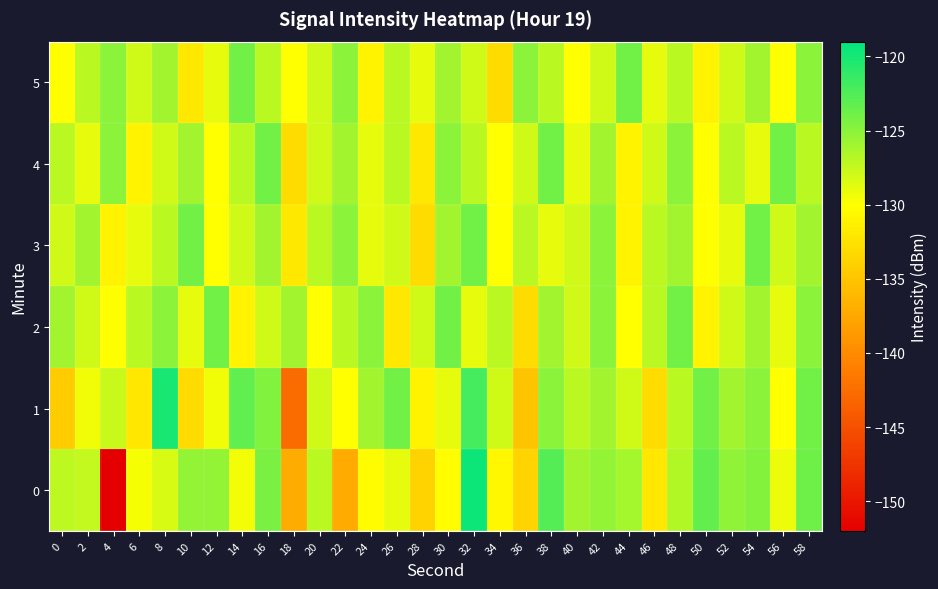

Reading left to right, extract all data points from this chart.

0: 0=-127.2	2=-127.5	4=-152.2	6=-129.6	8=-128.3	10=-125.4	12=-125.4	14=-129.5	16=-124.3	18=-137.1	20=-127.1	22=-137.2	24=-130.2	26=-129.0	28=-133.8	30=-130.2	32=-119.6	34=-130.6	36=-133.6	38=-122.6	40=-126.0	42=-125.4	44=-126.1	46=-132.1	48=-126.7	50=-123.3	52=-125.2	54=-124.7	56=-129.3	58=-123.9
1: 0=-134.4	2=-129.3	4=-127.7	6=-132.1	8=-120.1	10=-133.1	12=-129.3	14=-123.2	16=-124.6	18=-142.7	20=-128.0	22=-130.0	24=-126.0	26=-124.0	28=-131.0	30=-129.0	32=-122.0	34=-128.0	36=-135.0	38=-125.0	40=-127.0	42=-126.0	44=-128.0	46=-133.0	48=-127.0	50=-124.0	52=-126.0	54=-125.0	56=-130.0	58=-124.0
2: 0=-126.0	2=-128.0	4=-130.0	6=-127.0	8=-125.0	10=-129.0	12=-124.0	14=-131.0	16=-128.0	18=-126.0	20=-130.0	22=-127.0	24=-125.0	26=-132.0	28=-128.0	30=-124.0	32=-129.0	34=-127.0	36=-133.0	38=-126.0	40=-128.0	42=-125.0	44=-130.0	46=-127.0	48=-124.0	50=-131.0	52=-128.0	54=-126.0	56=-129.0	58=-125.0
3: 0=-128.0	2=-126.0	4=-131.0	6=-129.0	8=-127.0	10=-124.0	12=-130.0	14=-128.0	16=-126.0	18=-132.0	20=-127.0	22=-125.0	24=-129.0	26=-128.0	28=-133.0	30=-126.0	32=-124.0	34=-130.0	36=-127.0	38=-129.0	40=-128.0	42=-125.0	44=-131.0	46=-127.0	48=-126.0	50=-130.0	52=-129.0	54=-124.0	56=-128.0	58=-126.0
4: 0=-127.0	2=-129.0	4=-125.0	6=-131.0	8=-128.0	10=-126.0	12=-130.0	14=-127.0	16=-124.0	18=-133.0	20=-128.0	22=-126.0	24=-129.0	26=-127.0	28=-132.0	30=-125.0	32=-127.0	34=-130.0	36=-128.0	38=-124.0	40=-129.0	42=-126.0	44=-131.0	46=-128.0	48=-125.0	50=-130.0	52=-127.0	54=-129.0	56=-124.0	58=-127.0
5: 0=-130.0	2=-127.0	4=-125.0	6=-128.0	8=-126.0	10=-132.0	12=-129.0	14=-124.0	16=-127.0	18=-130.0	20=-128.0	22=-125.0	24=-131.0	26=-127.0	28=-129.0	30=-126.0	32=-128.0	34=-133.0	36=-125.0	38=-127.0	40=-130.0	42=-128.0	44=-124.0	46=-129.0	48=-127.0	50=-131.0	52=-128.0	54=-126.0	56=-130.0	58=-125.0